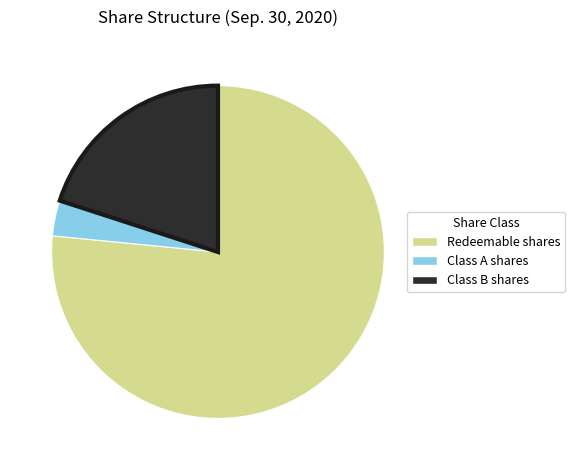

Does Redeemable shares account for over 50% of the chart?

Yes